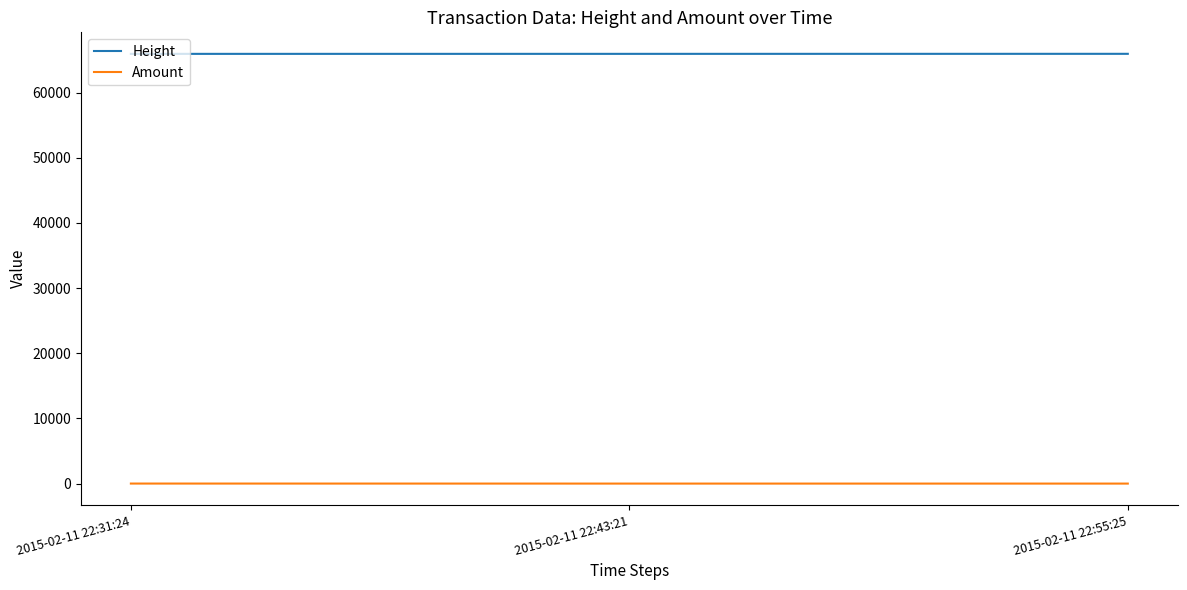

What position from the right is 2015-02-11 22:55:25?

1